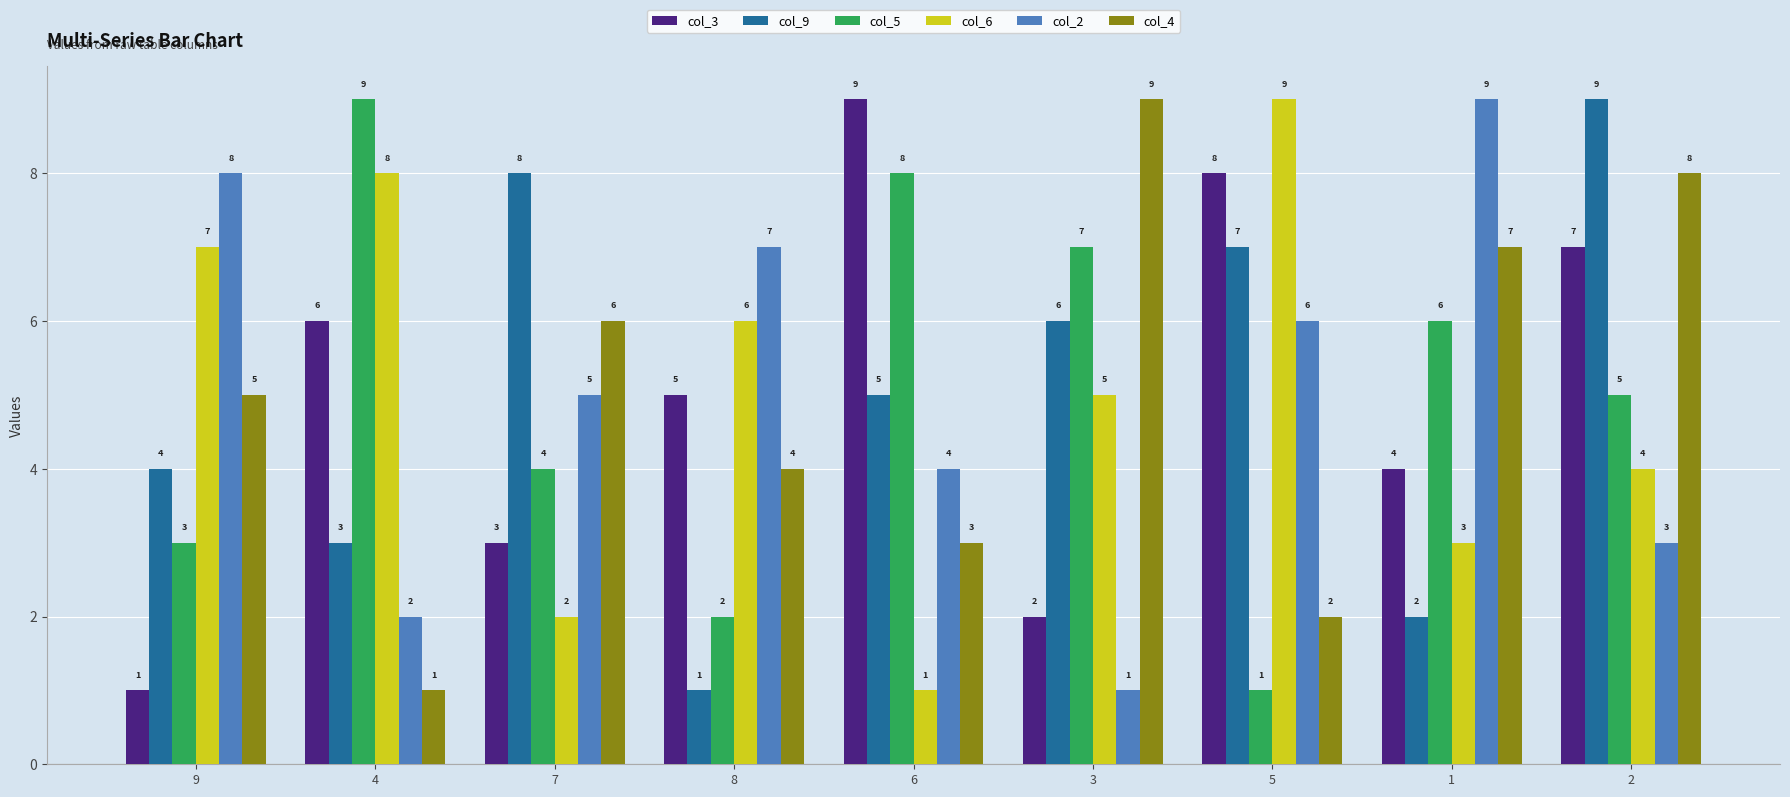

Between 3 and 2, which series saw the biggest shift?

col_3